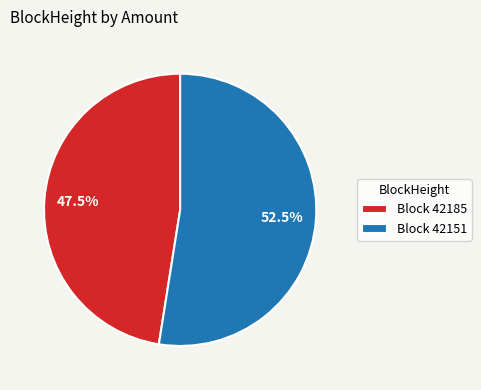

Combined, do Block 42185 and Block 42151 account for over 50%?

Yes